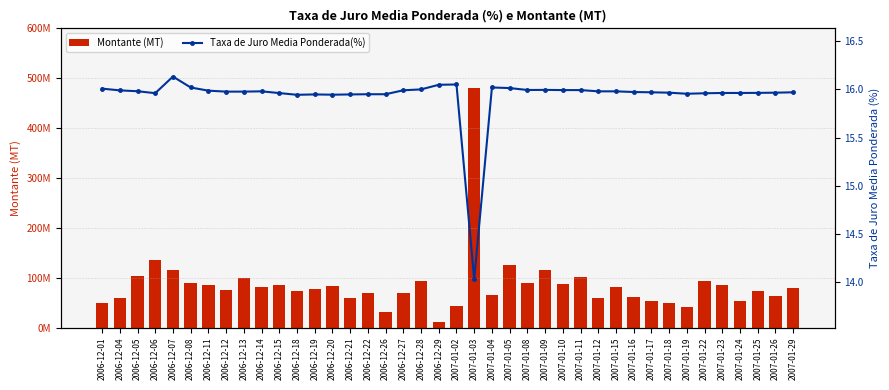

What is the maximum value shown in the chart?

480000000.0